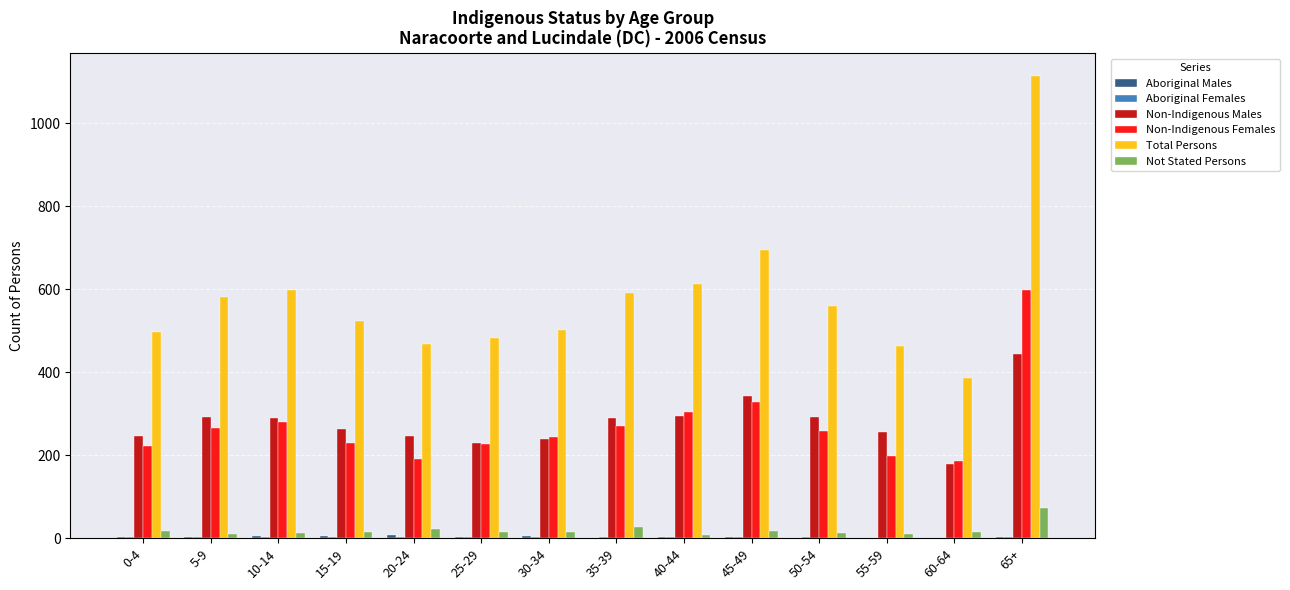

Are the bars horizontal?

No